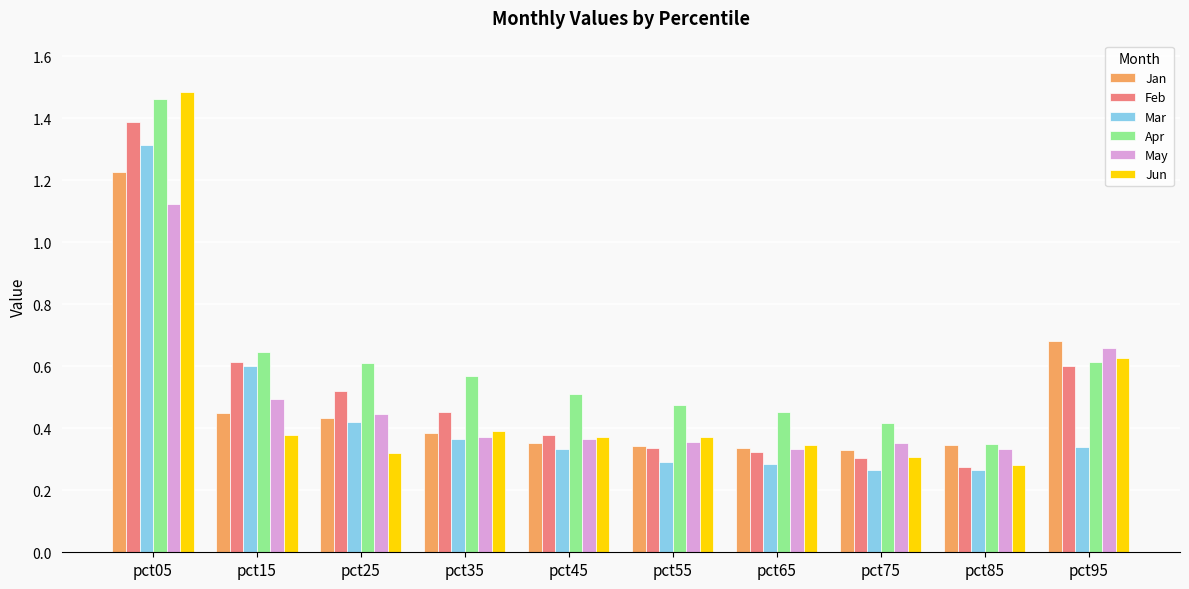

What is the difference between the maximum and second lowest values in the Mar series?

1.0